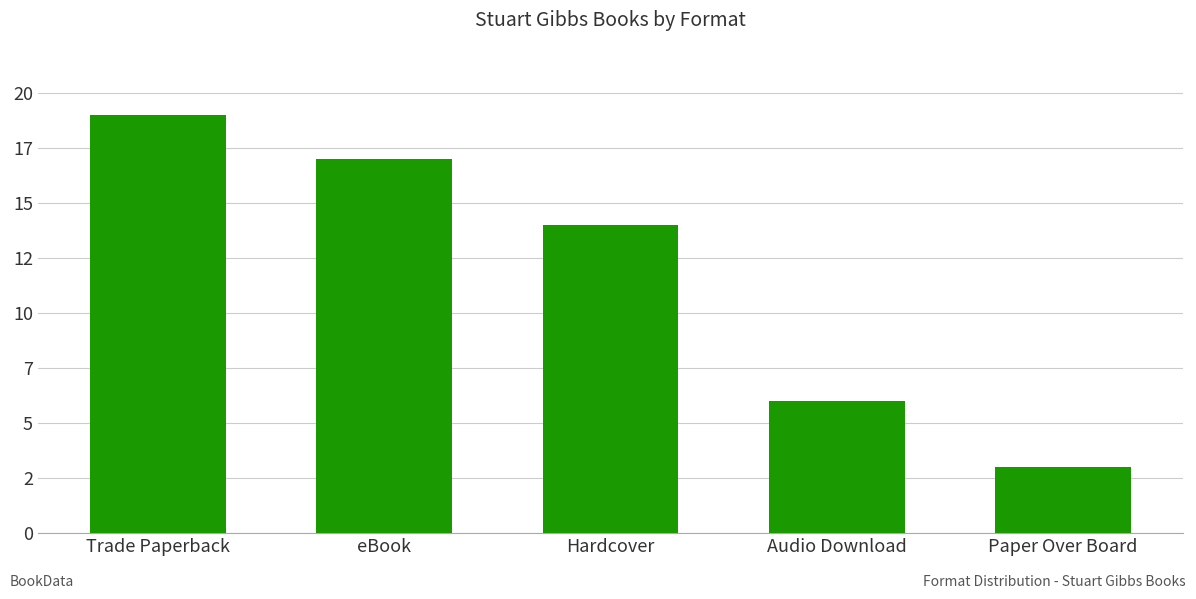

The value at eBook is 29. True or false?

False